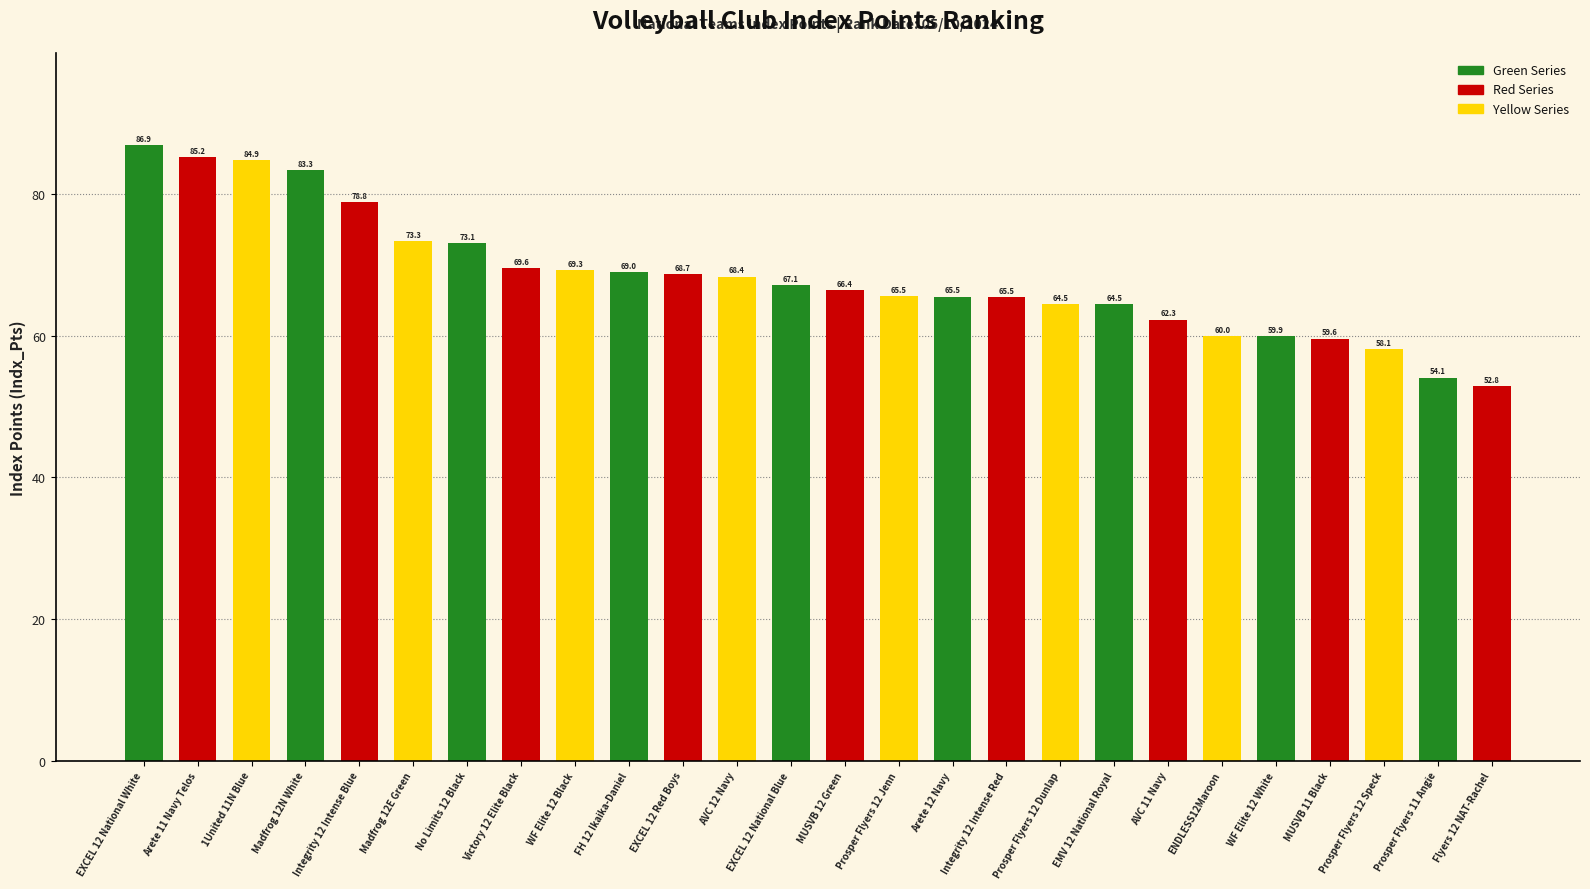

What position from the right is Madfrog 12N White?

23